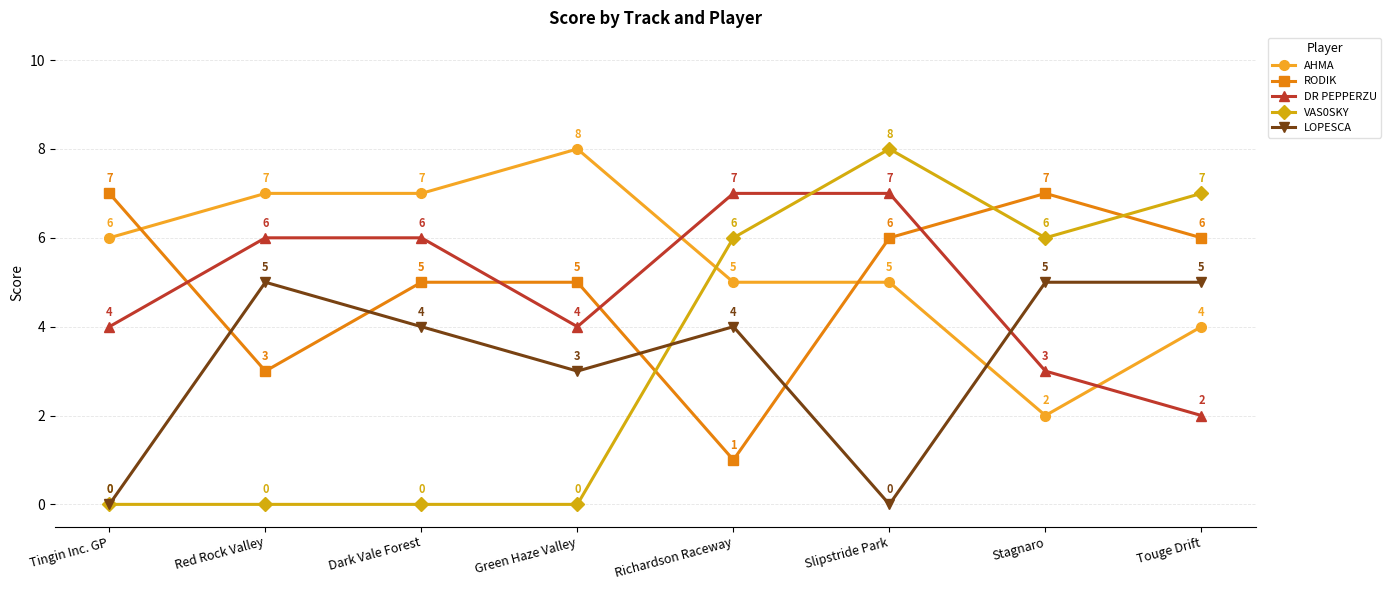

Is the value of VAS0SKY at Green Haze Valley greater than the value of LOPESCA at Touge Drift?

No